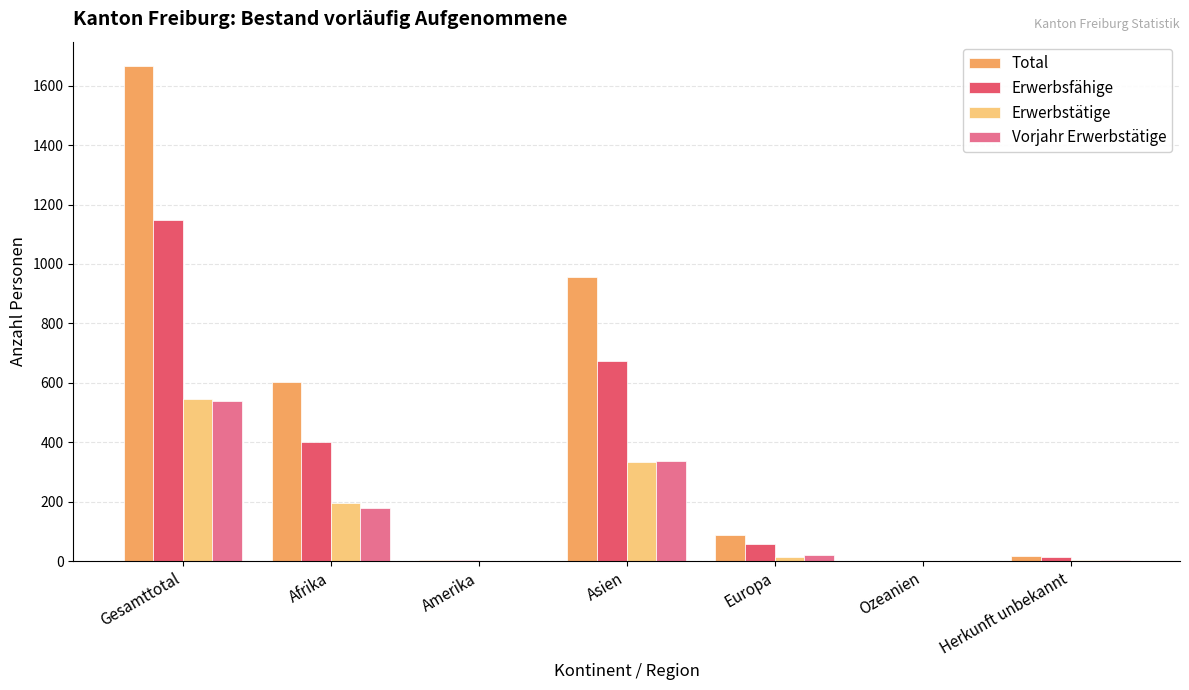

How many groups of bars are there?

7